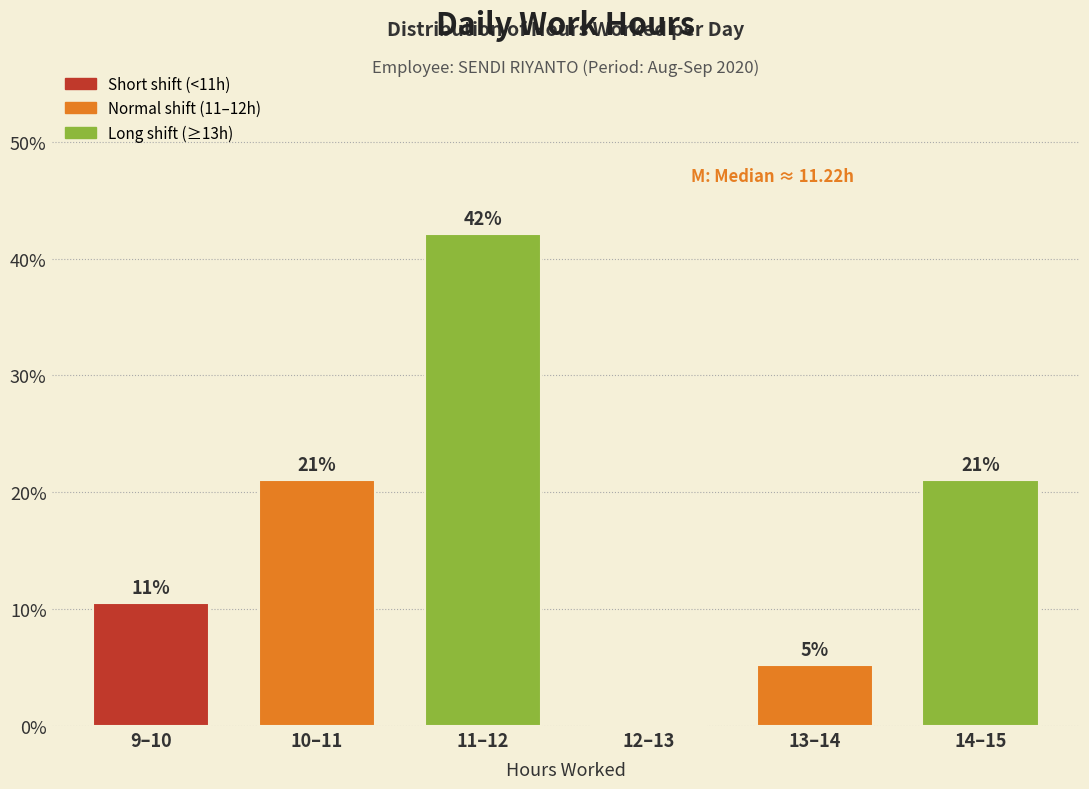

What is the sum of all values?

100.0